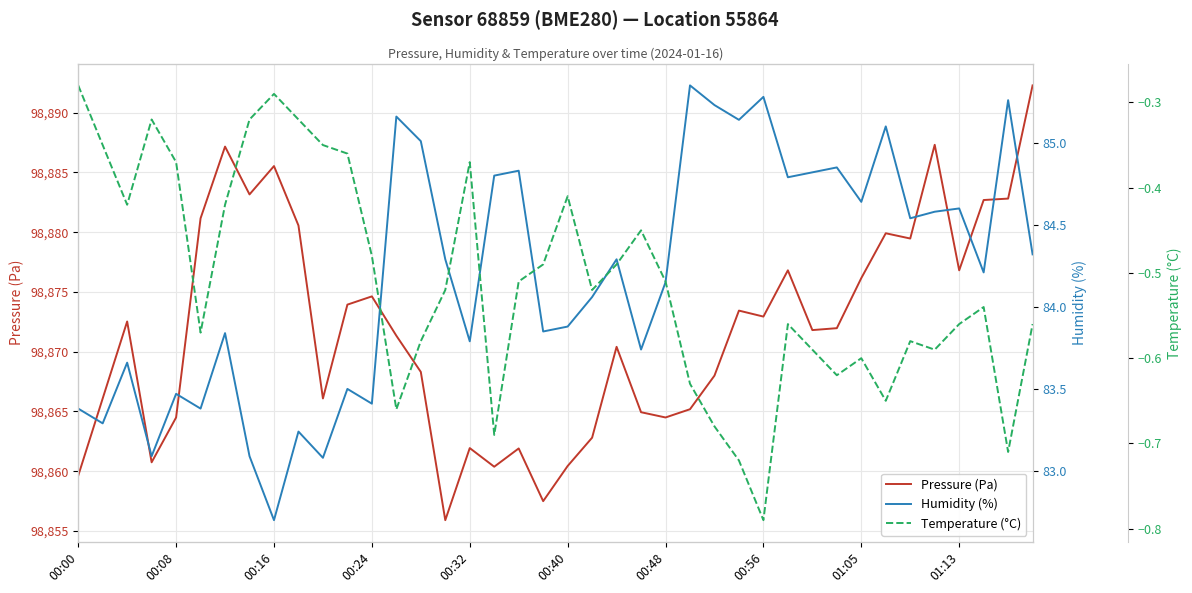

The value of Humidity (%) at 35 is 84.6. True or false?

True